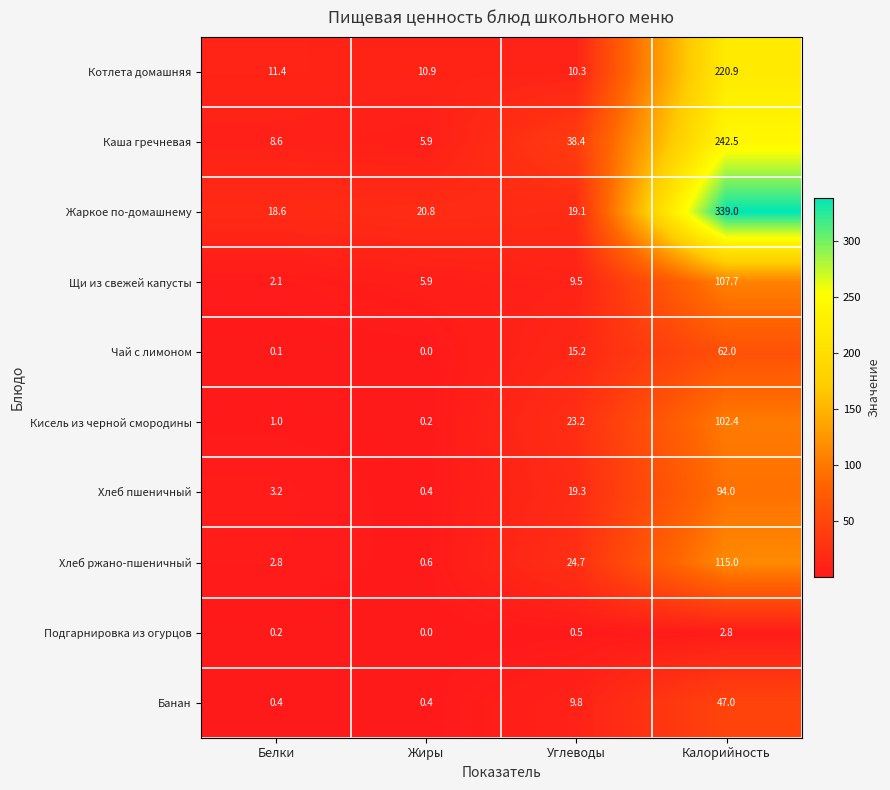

What is the sum of the Банан values at Белки and Углеводы?

10.2